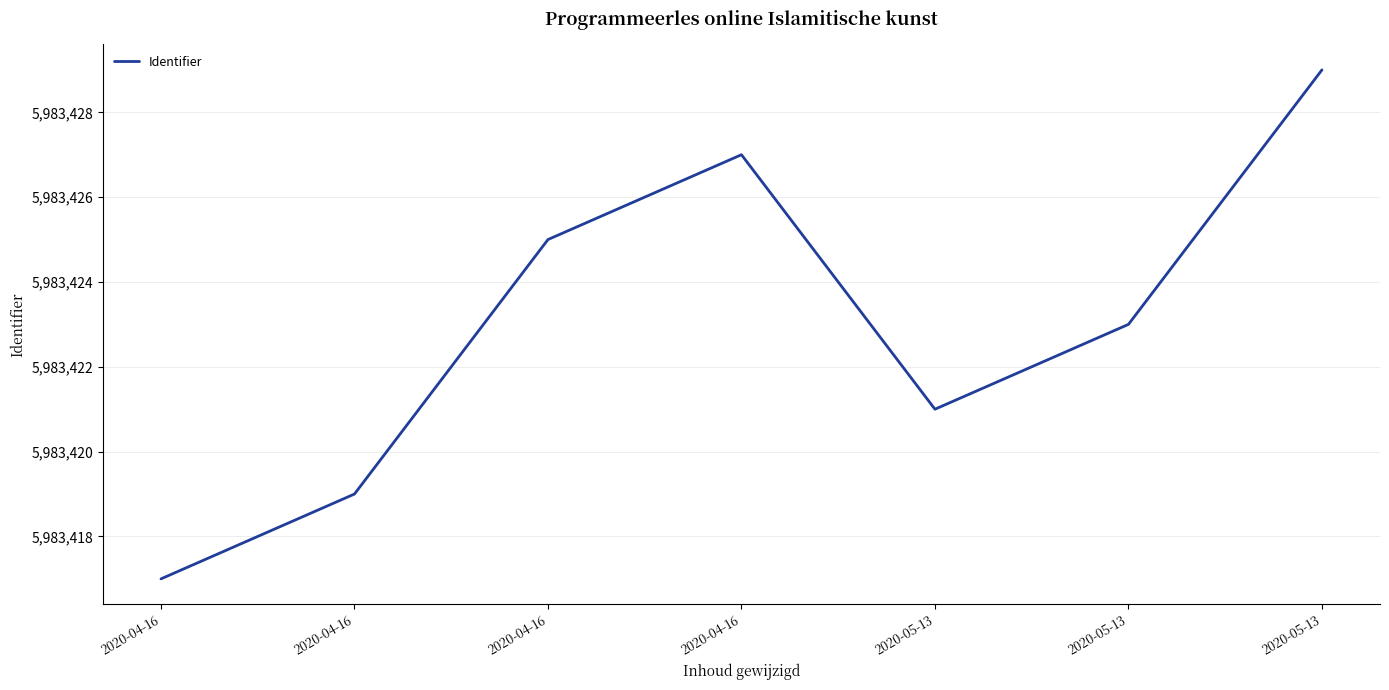

What value does the data have at 2020-04-16, to the nearest 5?

5983425